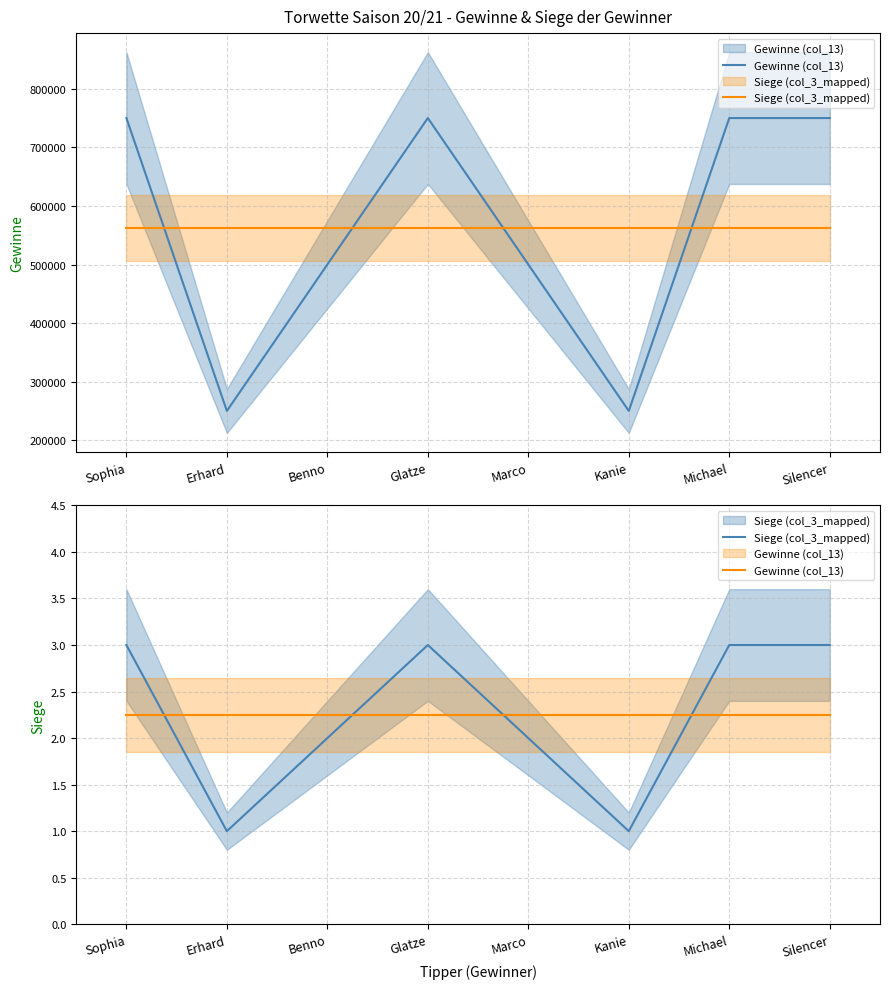

At which category is the sum across all series the highest?

Sophia